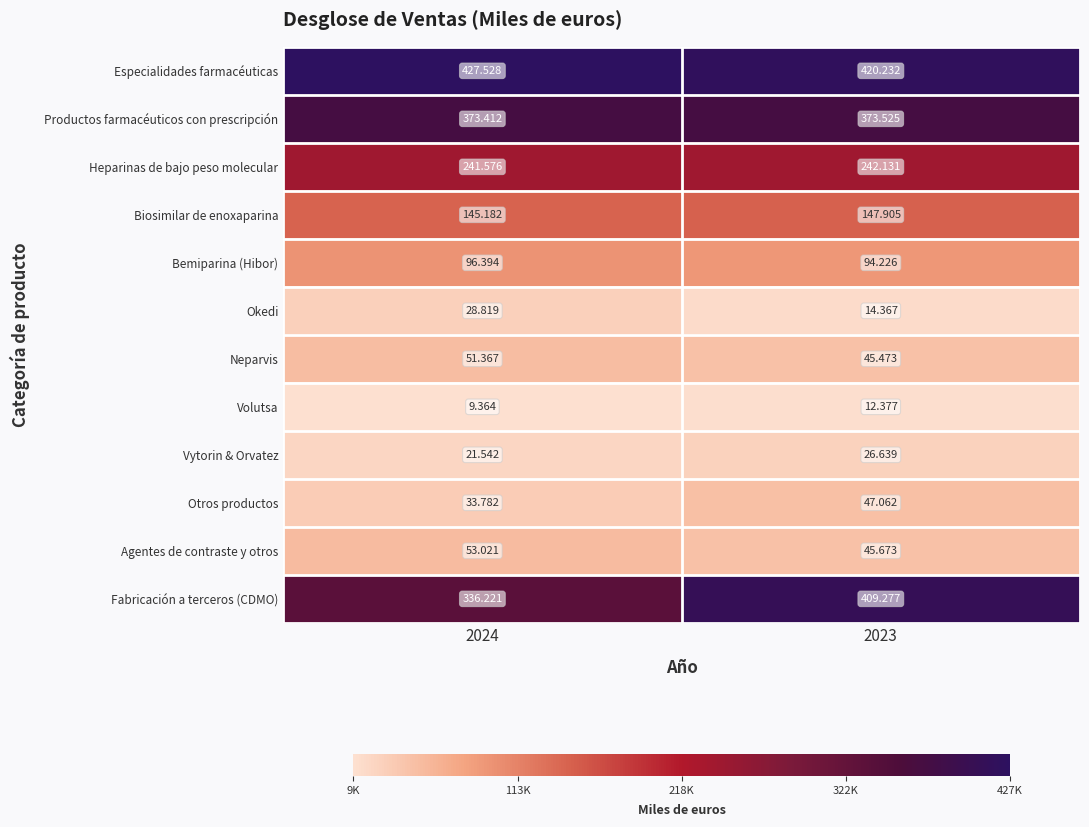

At which category is the sum across all series the highest?

2023